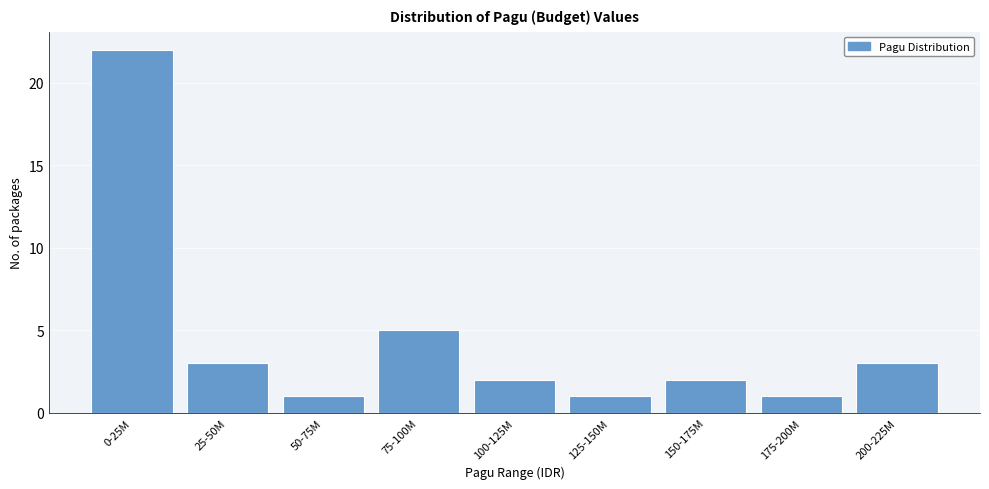

Reading right to left, transcribe all the data shown in this chart.

200-225M=3	175-200M=1	150-175M=2	125-150M=1	100-125M=2	75-100M=5	50-75M=1	25-50M=3	0-25M=22